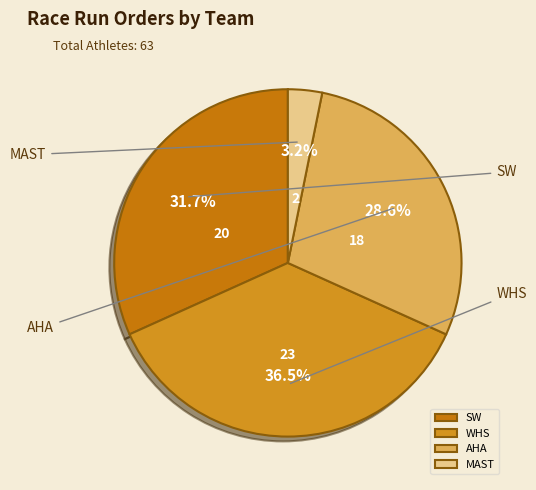

Is there a majority slice in this chart?

No